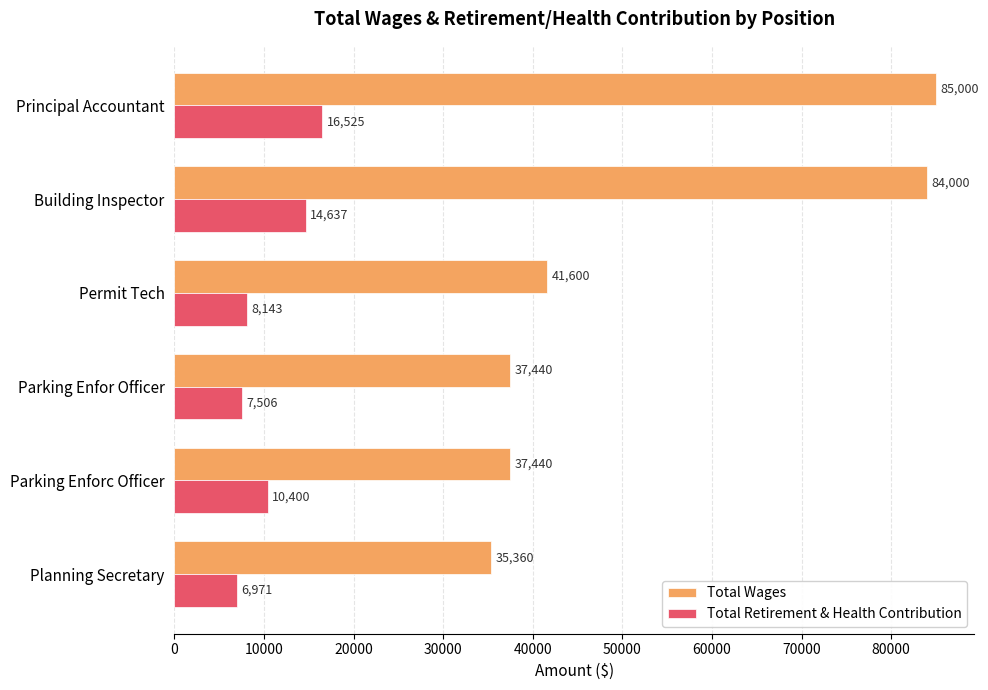

The Total Wages series shows 37440 at Parking Enfor Officer. True or false?

True